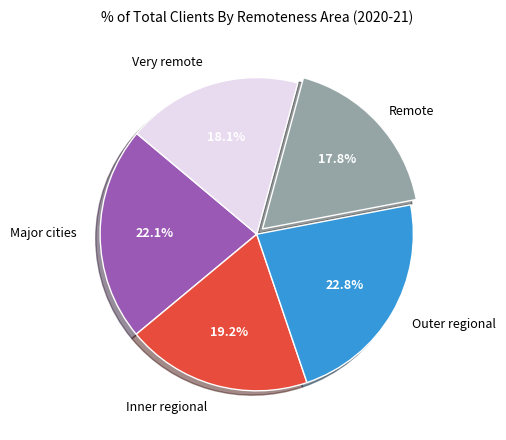

Which category has the biggest portion of the pie?

Outer regional